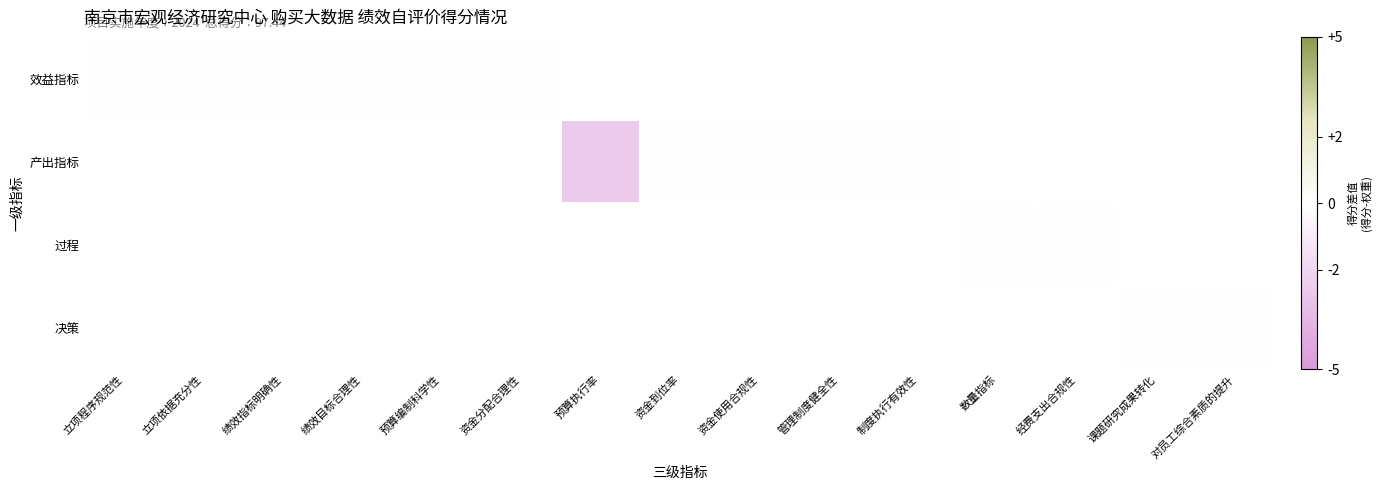

How many distinct data groups are displayed?

4